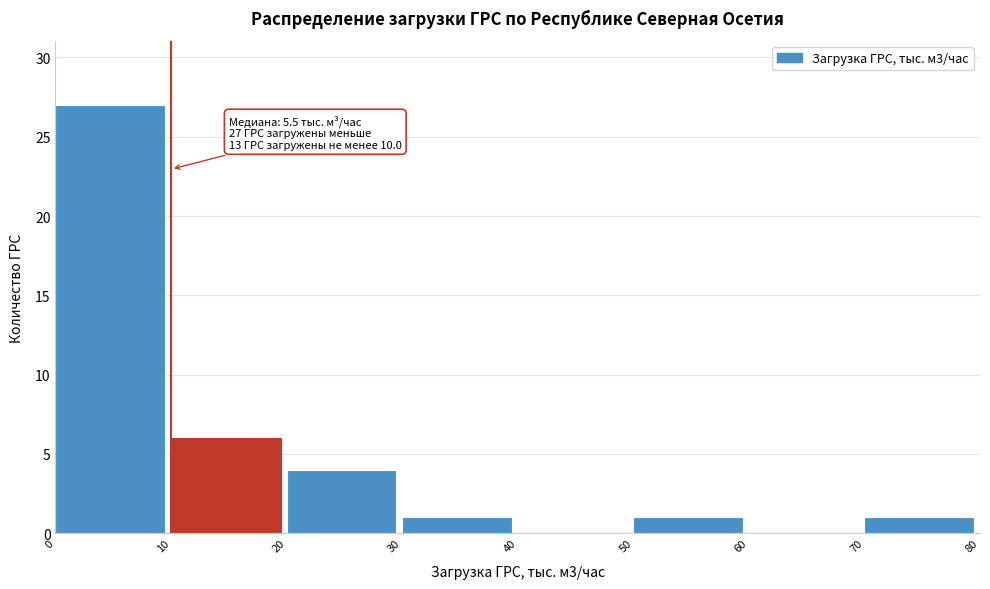

Which range on the x-axis has the tallest bar?

0 to 10